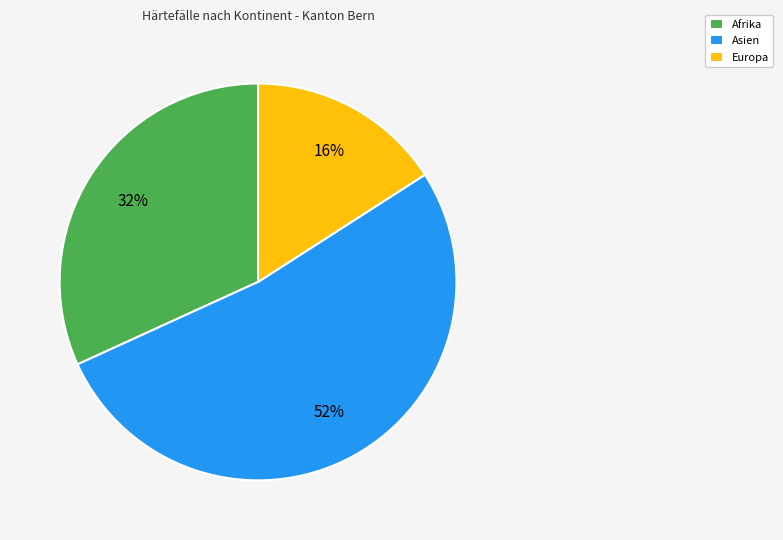

To the nearest percent, what is the combined percentage of Europa and Afrika?

48%